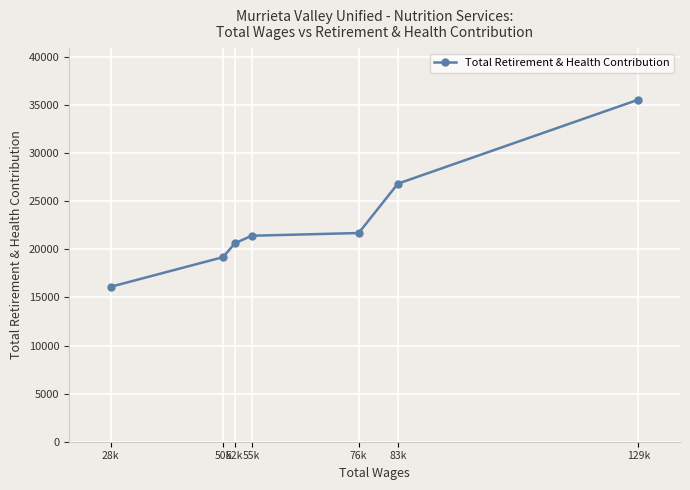

At which label is the value closest to 25841?

83k